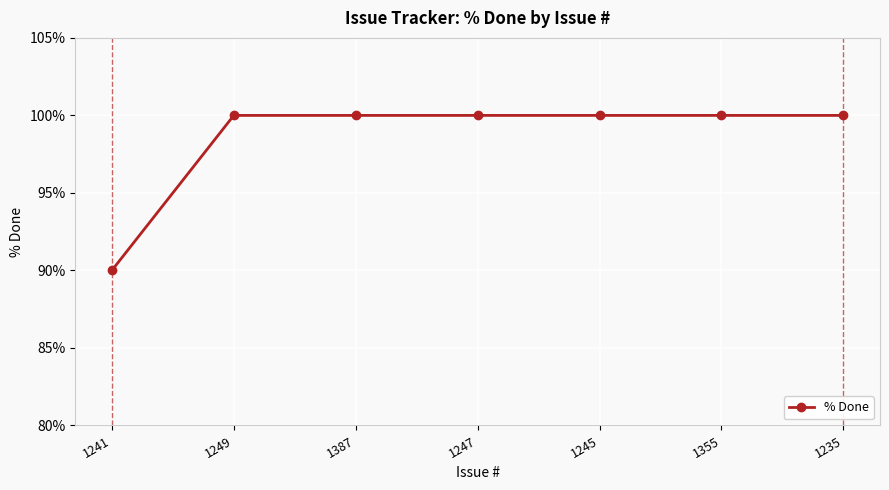

Is it true that the value at 1249 is 165?

False